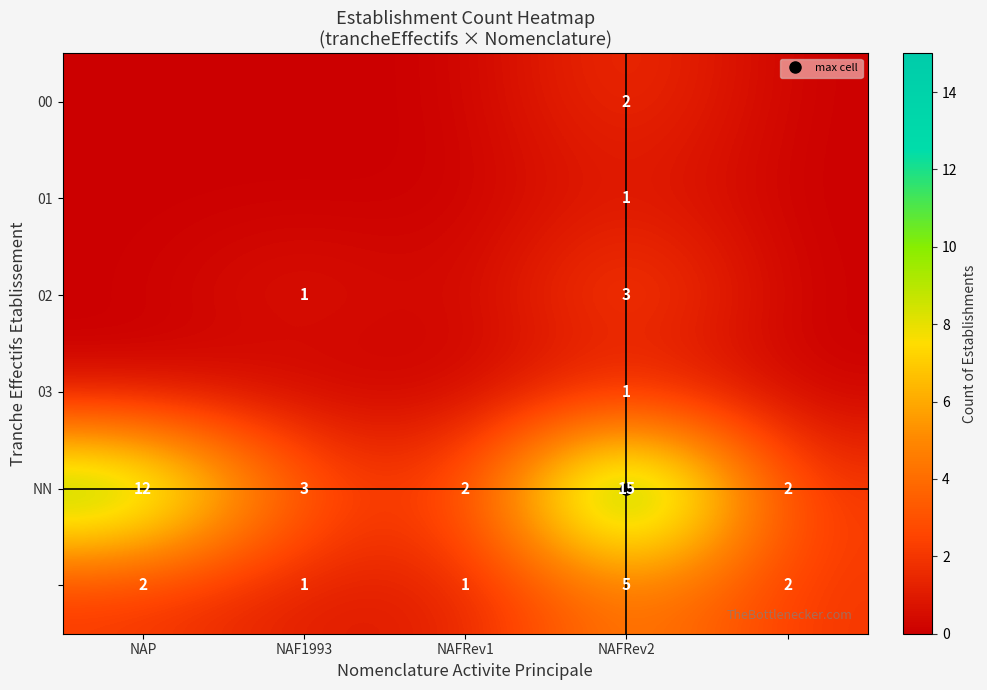

At which label is 00 closest to 1?

NAP